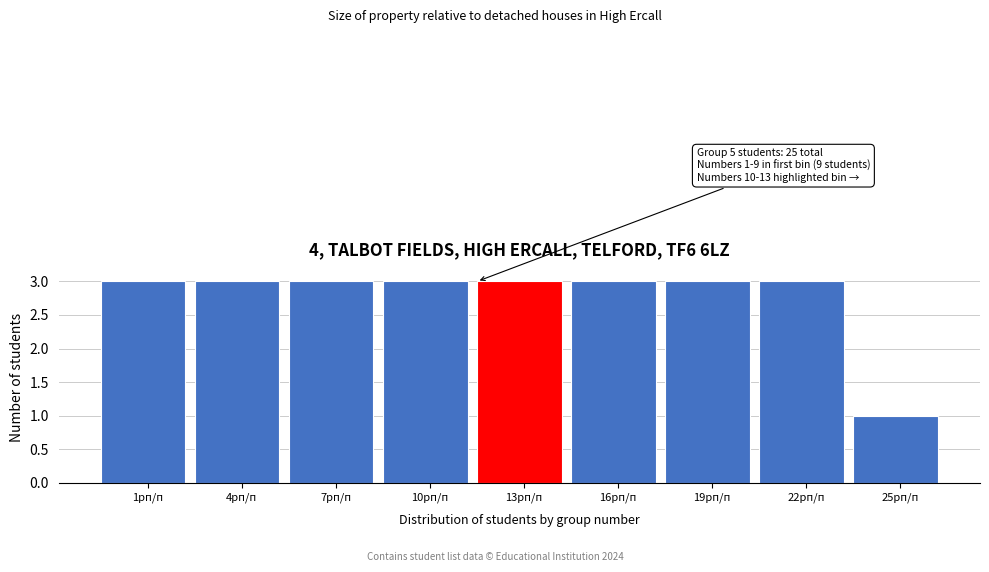

Reading right to left, extract all data points from this chart.

25pп/п=1	22pп/п=3	19pп/п=3	16pп/п=3	13pп/п=3	10pп/п=3	7pп/п=3	4pп/п=3	1pп/п=3